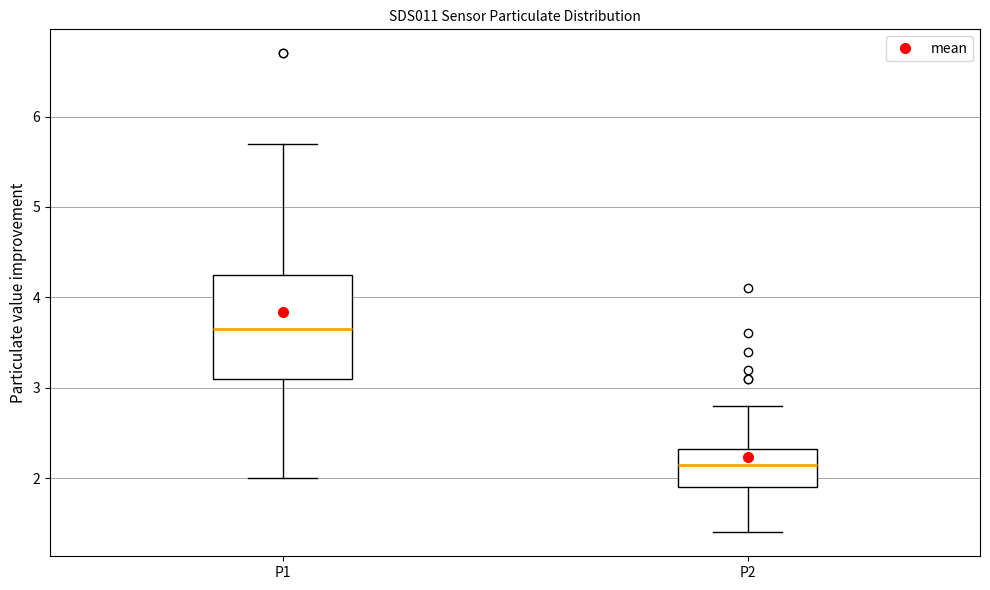

Reading left to right, transcribe this box plot: for each box, give where its median line is, the range the box spans, and where its two whiskers end, as read against the y-axis. The values are not printed on the chart, so give them approximately, as read against the axis.

P1: median 3.7, box 3.1 to 4.3, whiskers 2.0 to 5.7
P2: median 2.2, box 1.9 to 2.3, whiskers 1.4 to 2.8